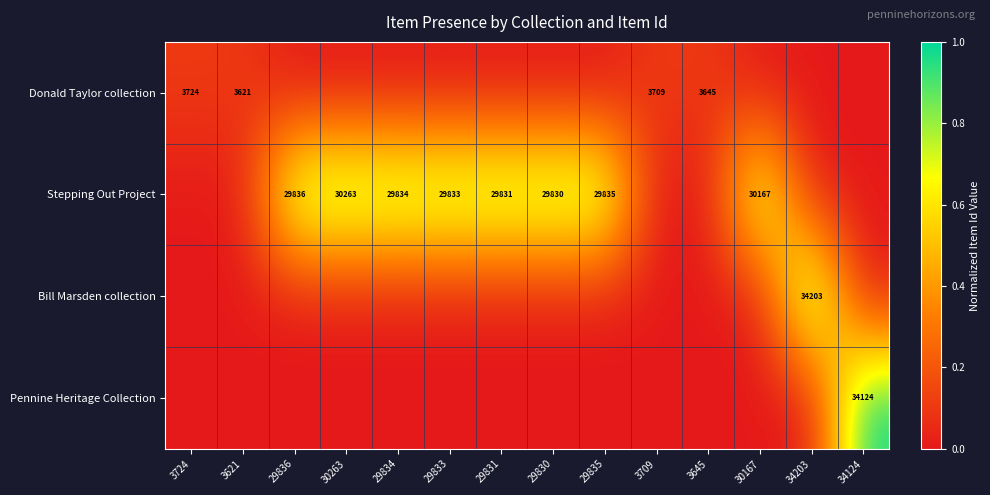

What is the sum of the Donald Taylor collection values at 3621 and 3645?

7266